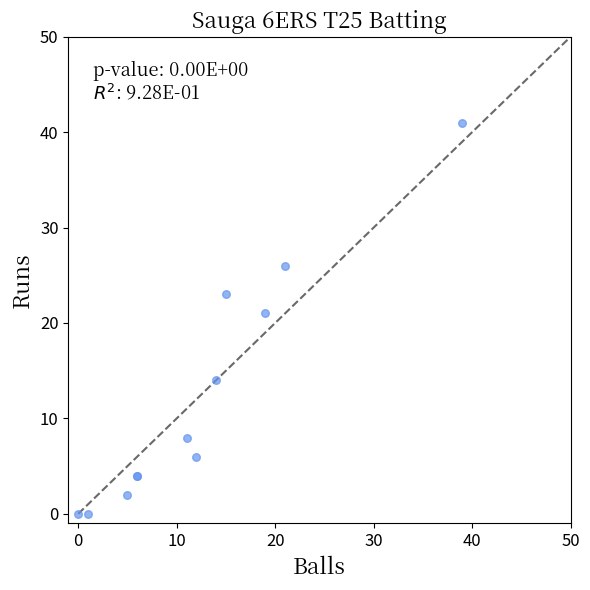

What Y value in the scatter plot is closest to 20?

21